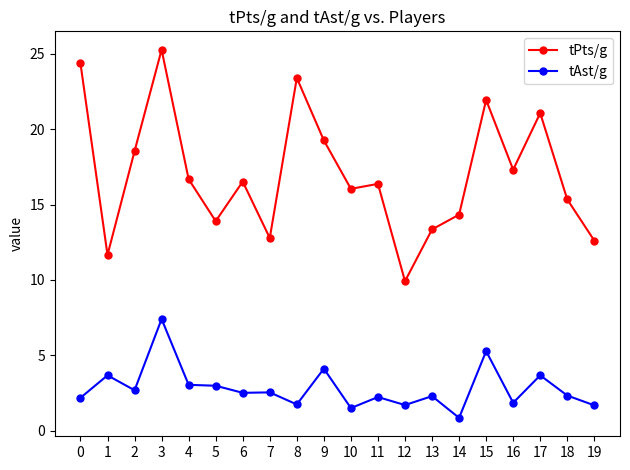

True or false: tPts/g has a value of 3.5 at 14.

False